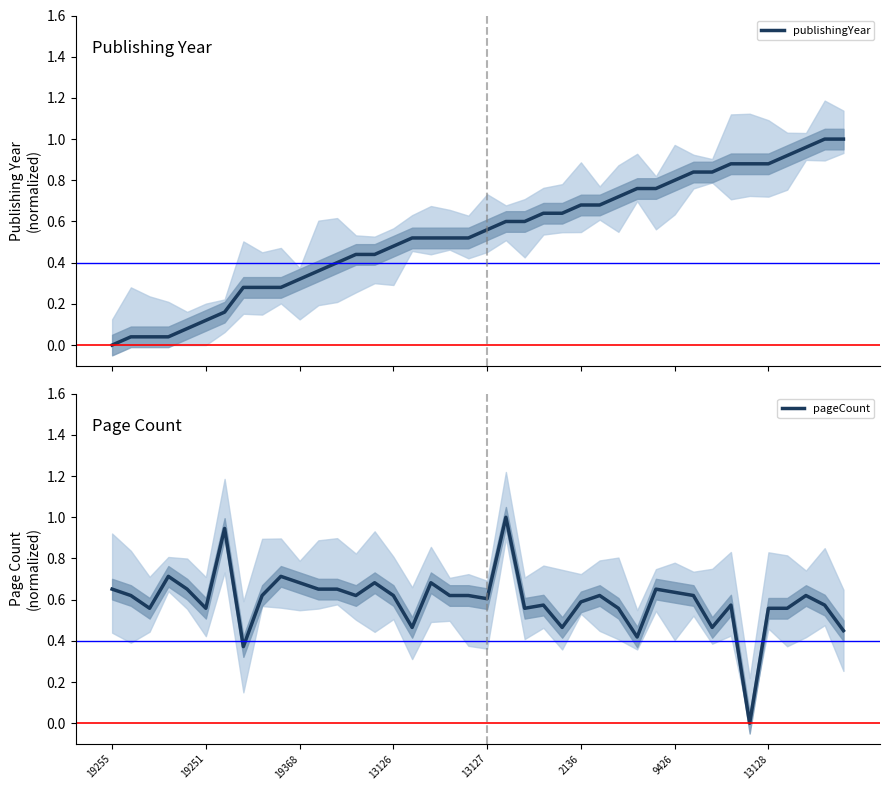

How many values in pageCount are above zero?

39